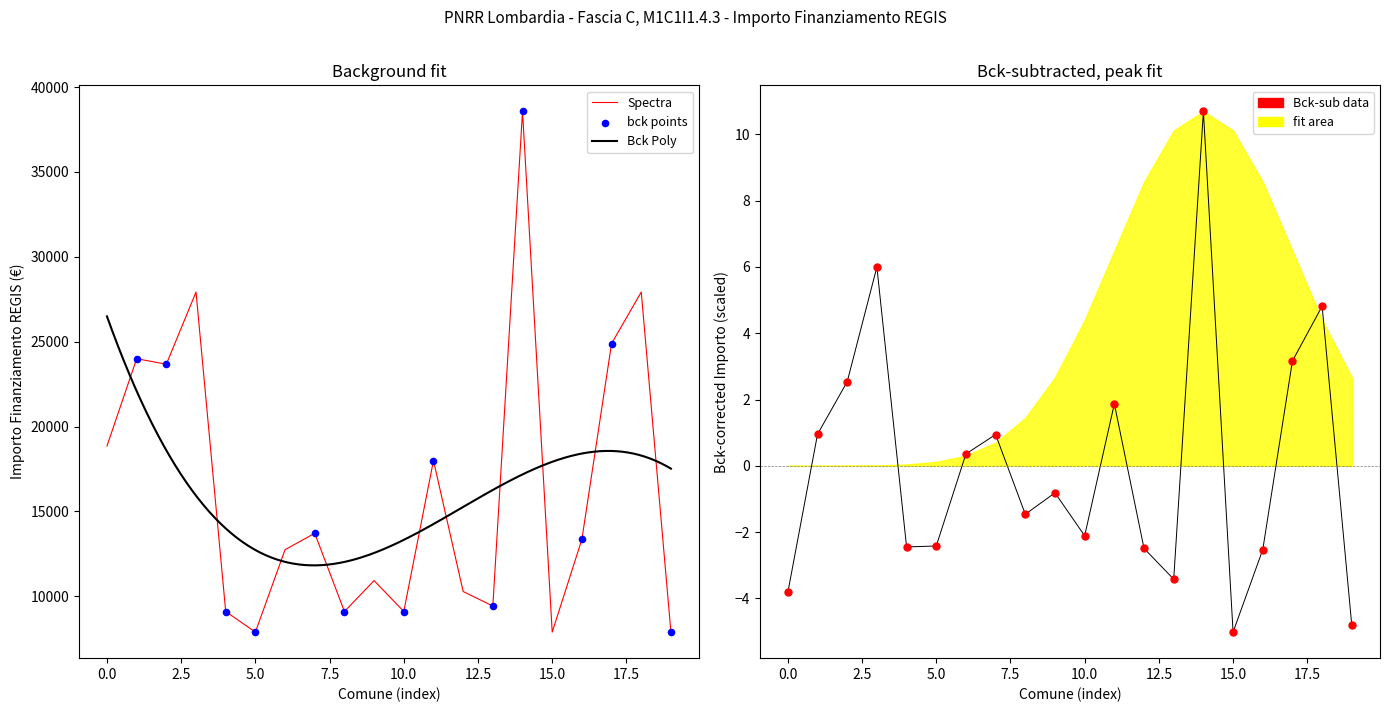

What is the change in value from OLIVETO LARIO to SABBIONETA?

+3035